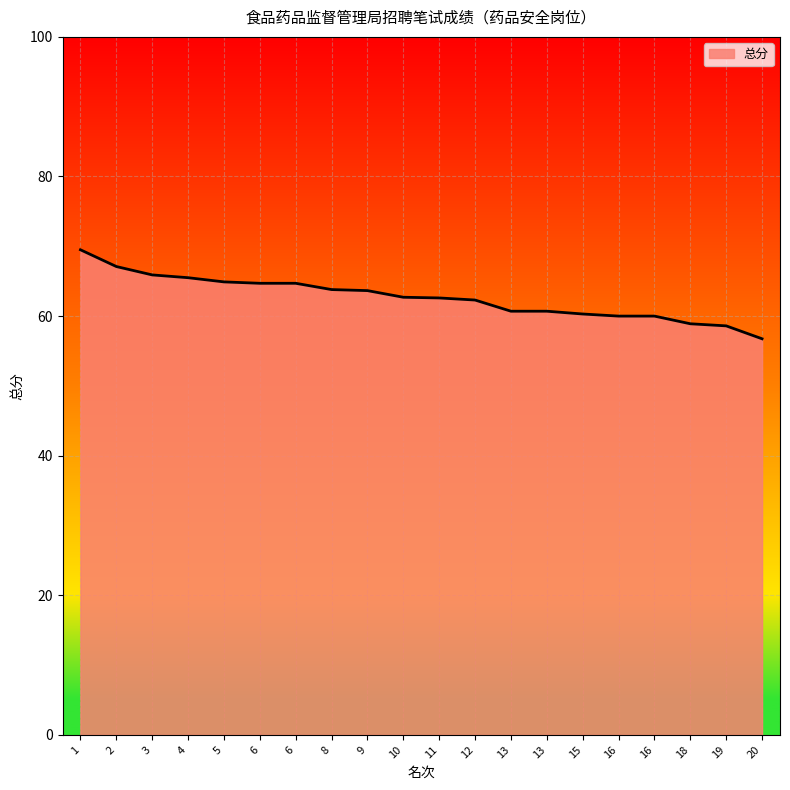

True or false: there are more than 2 points higher than both neighbors.

False